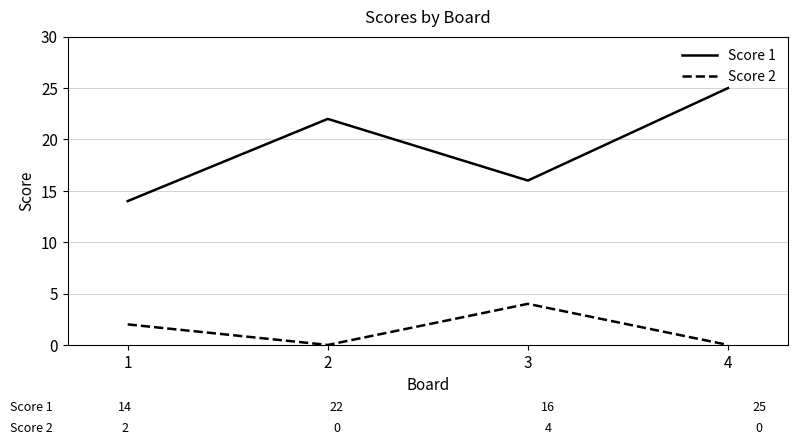

How many values in the Score 1 series are below 22?

2